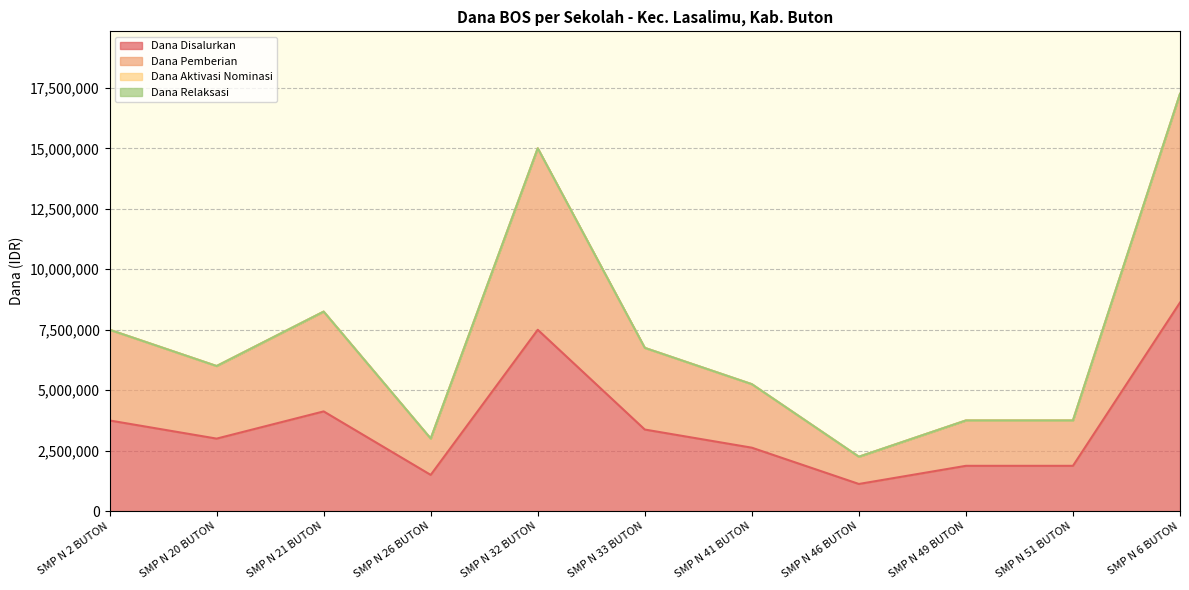

Where is Dana Disalurkan nearest to the value 4875000?

SMP N 21 BUTON